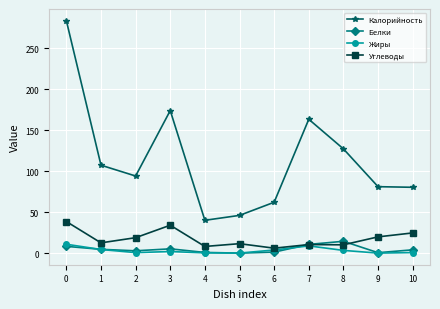

Which series has the largest total across all categories?

Калорийность